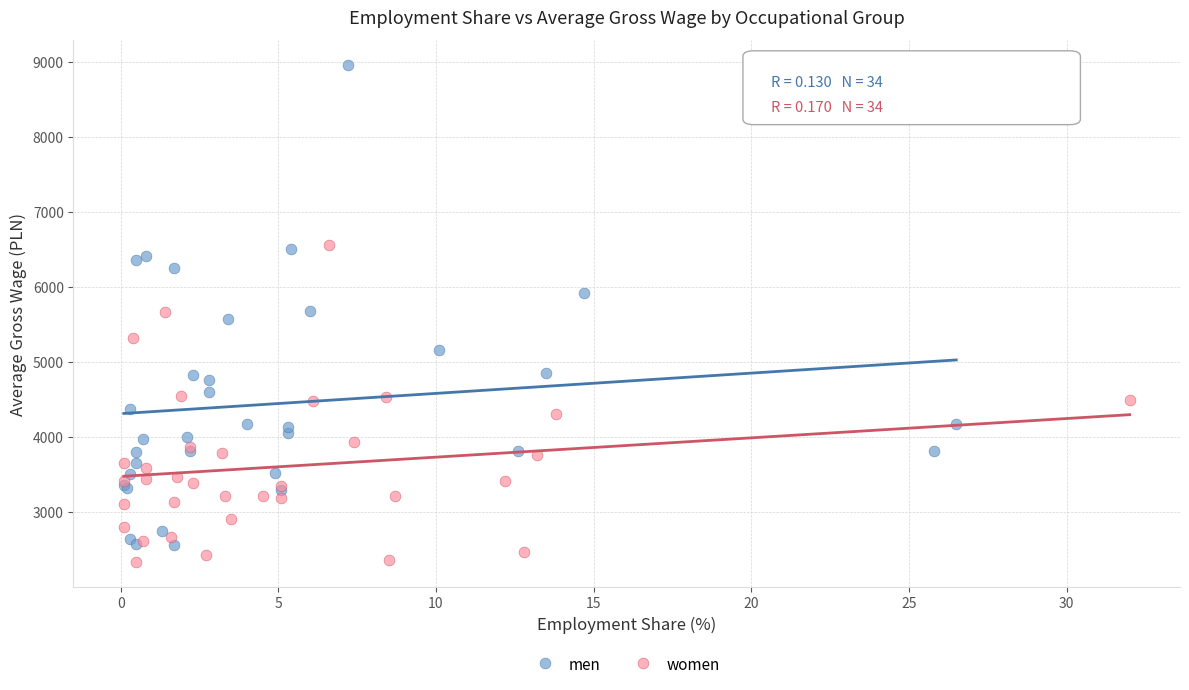

Which series contains the highest Y value?

men